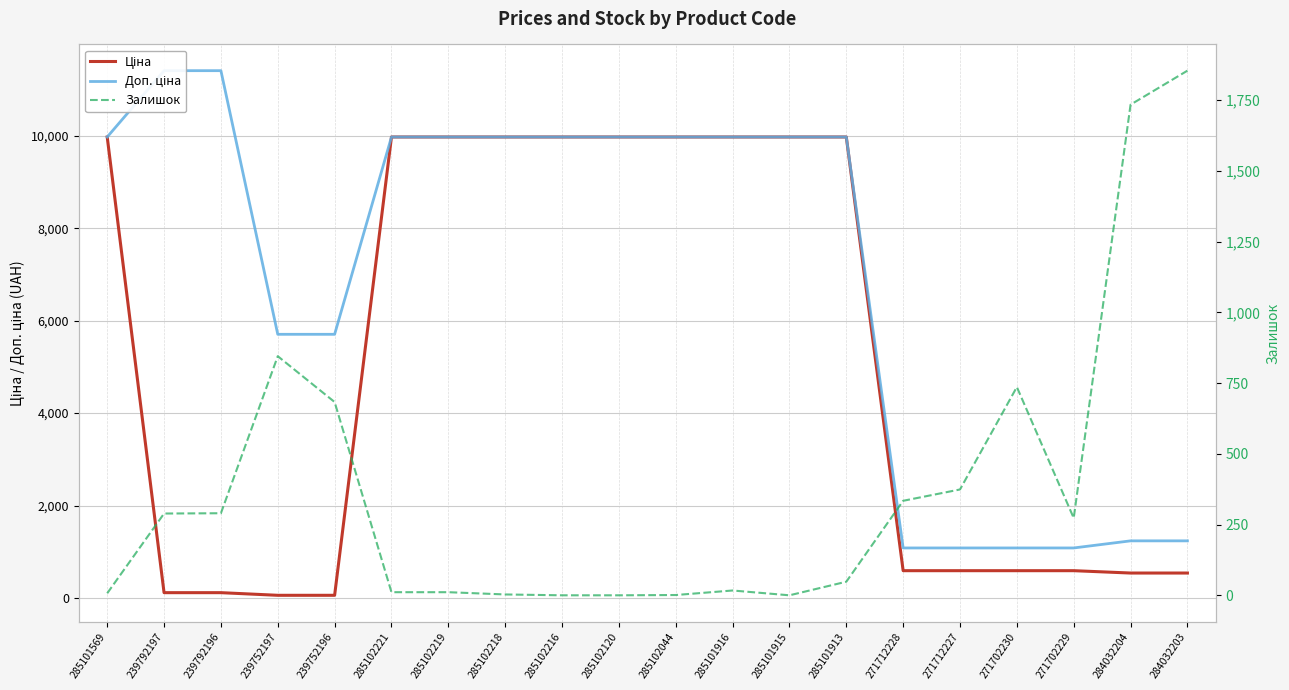

Is it true that Ціна equals 3109.3 at 285102044?

False